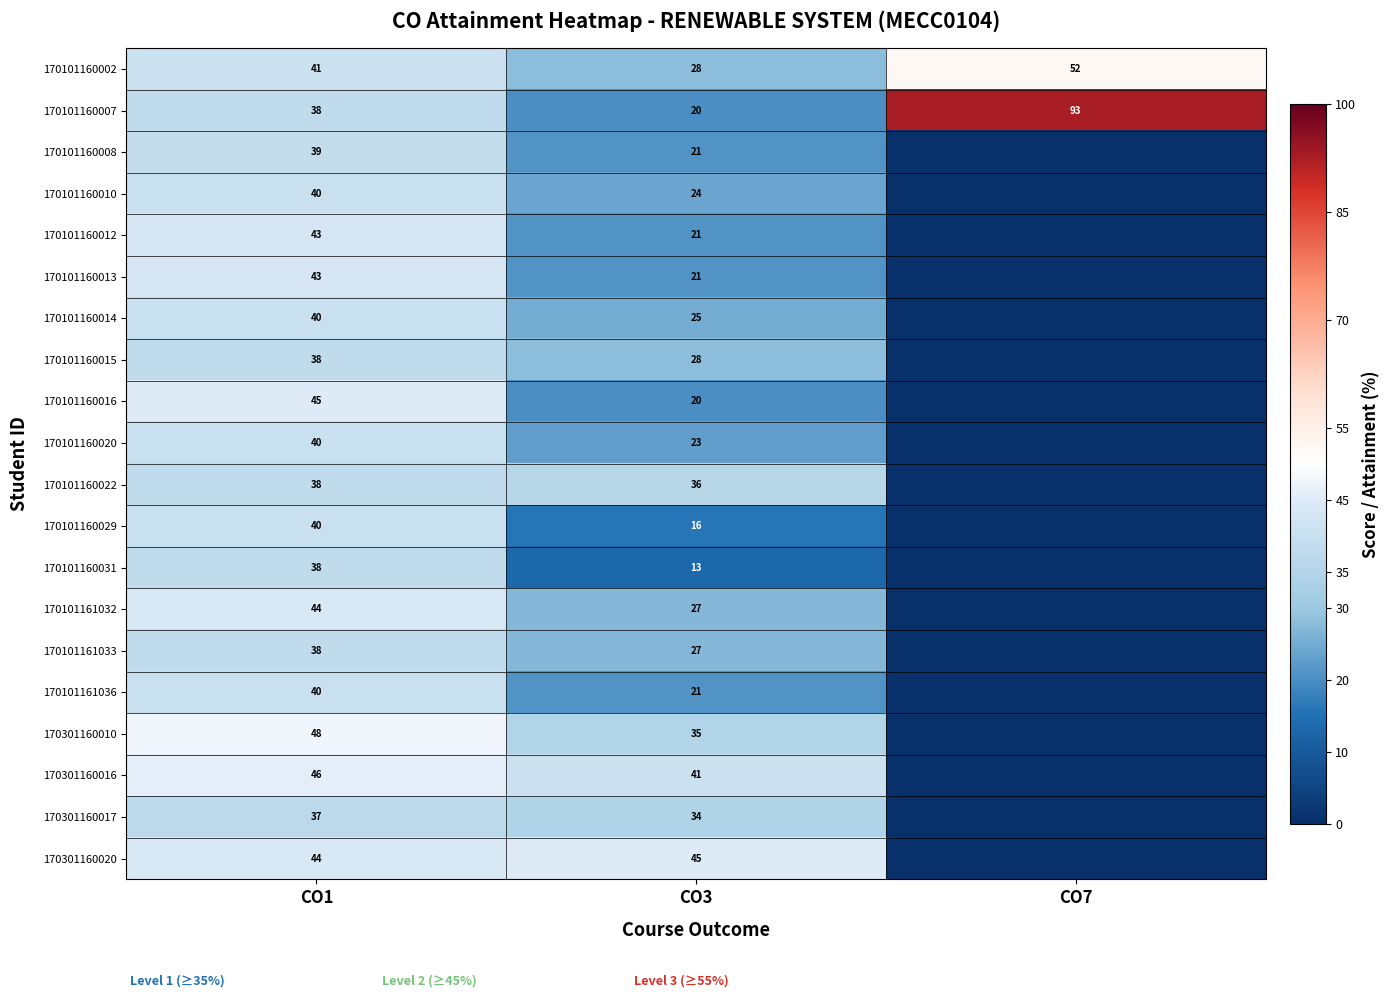

The value of 170101160016 at CO1 is 45. True or false?

True